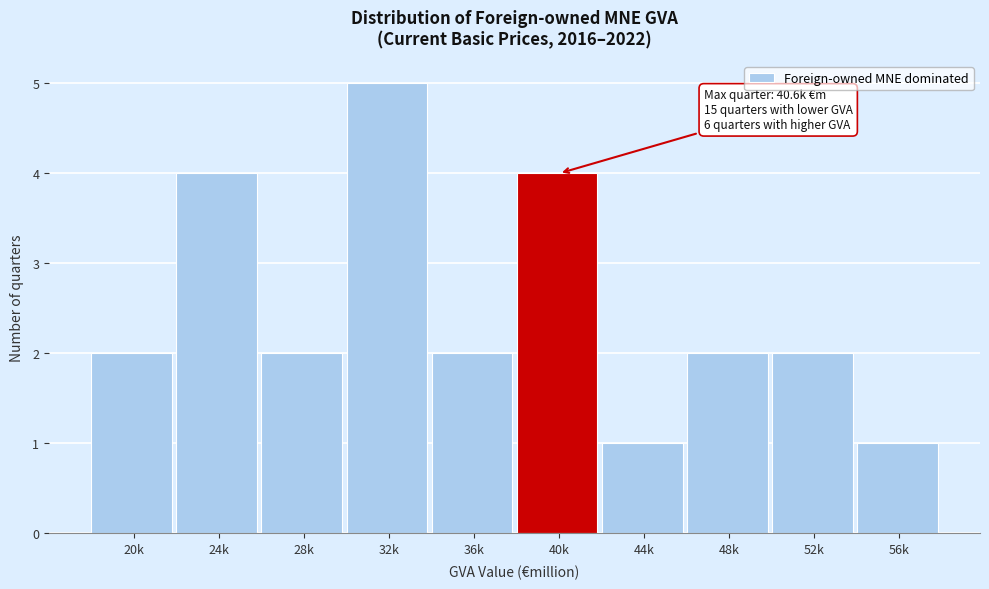

Reading right to left, transcribe all the data shown in this chart.

1	2	2	1	4	2	5	2	4	2